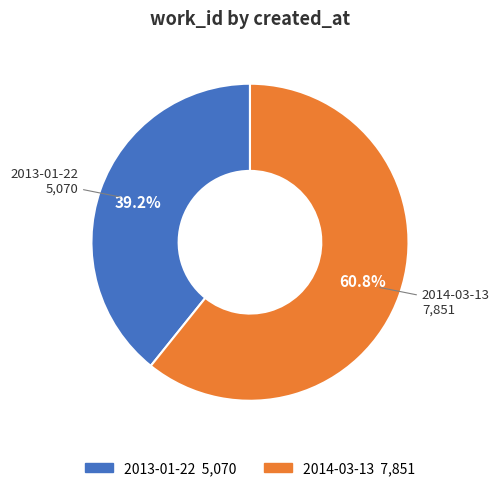

To the nearest percent, what percentage of the pie is 2013-01-22?

39%